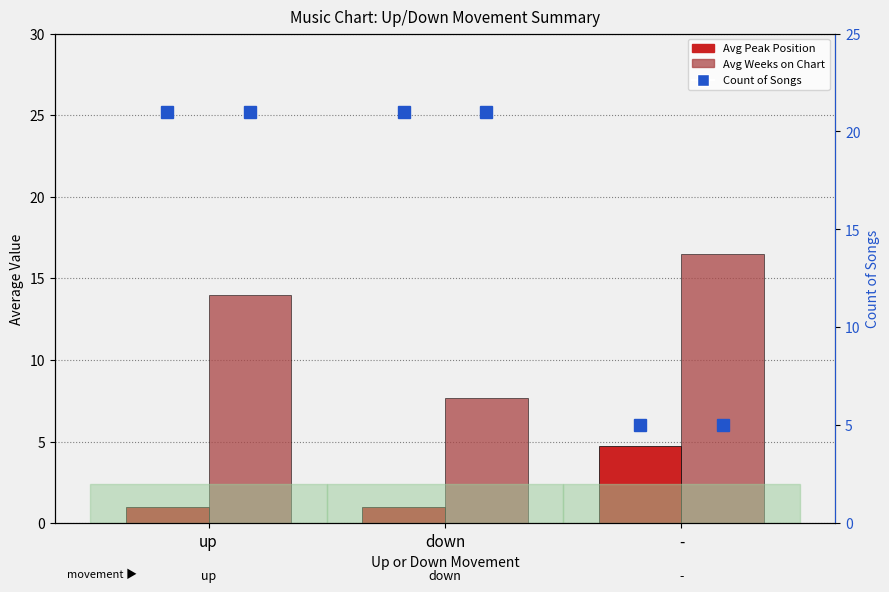

What is the maximum value shown in the chart?

21.0